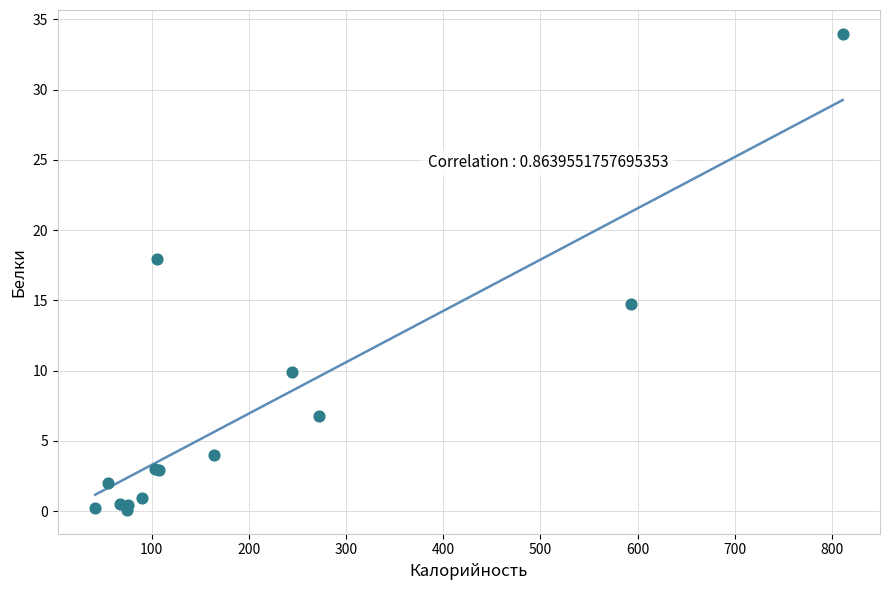

What Y value in the scatter plot is closest to 17?

17.9